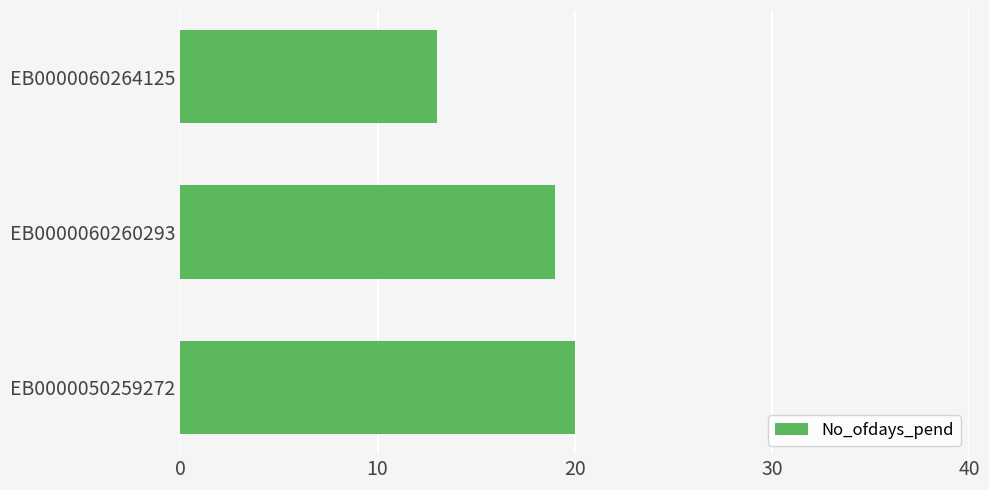

Which has a higher value, EB0000050259272 or EB0000060260293?

EB0000050259272